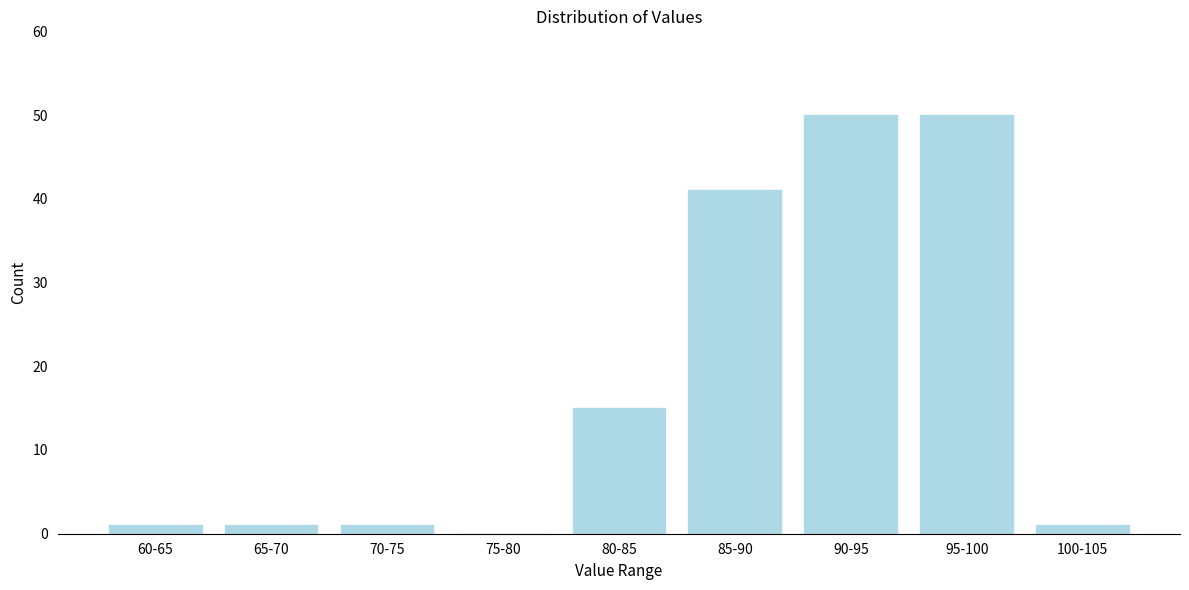

Reading right to left, what are all the values shown in this chart?

100-105=1	95-100=50	90-95=50	85-90=41	80-85=15	75-80=0	70-75=1	65-70=1	60-65=1